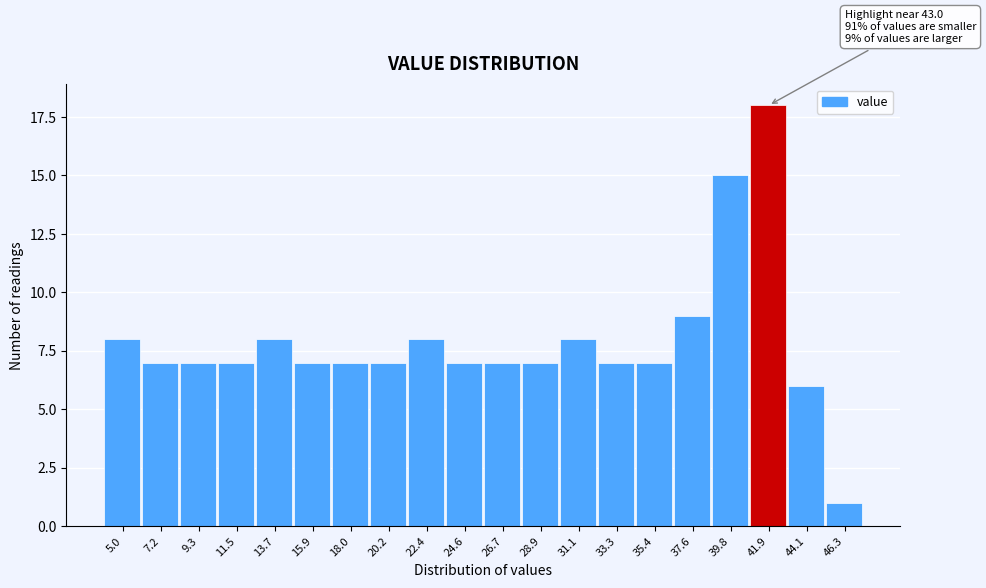

Reading left to right, transcribe all the data shown in this chart.

8	7	7	7	8	7	7	7	8	7	7	7	8	7	7	9	15	18	6	1